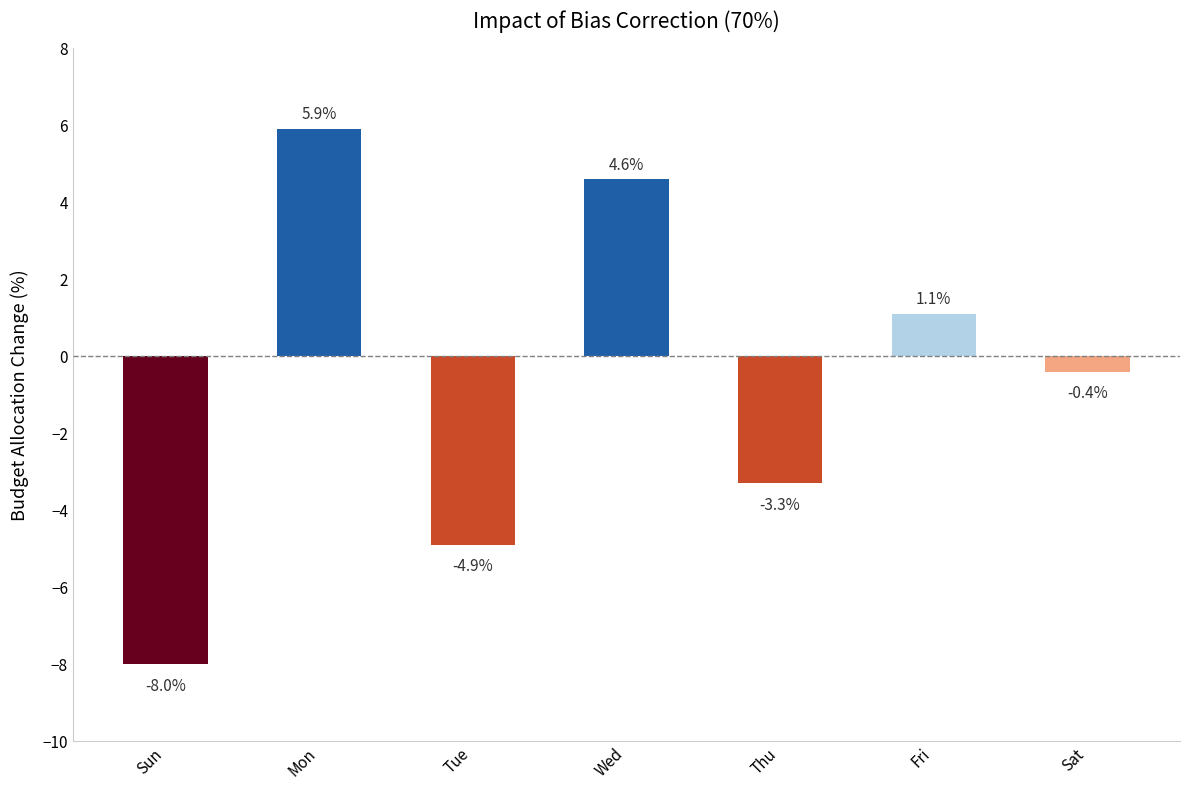

Read the value at Sat.

-0.4